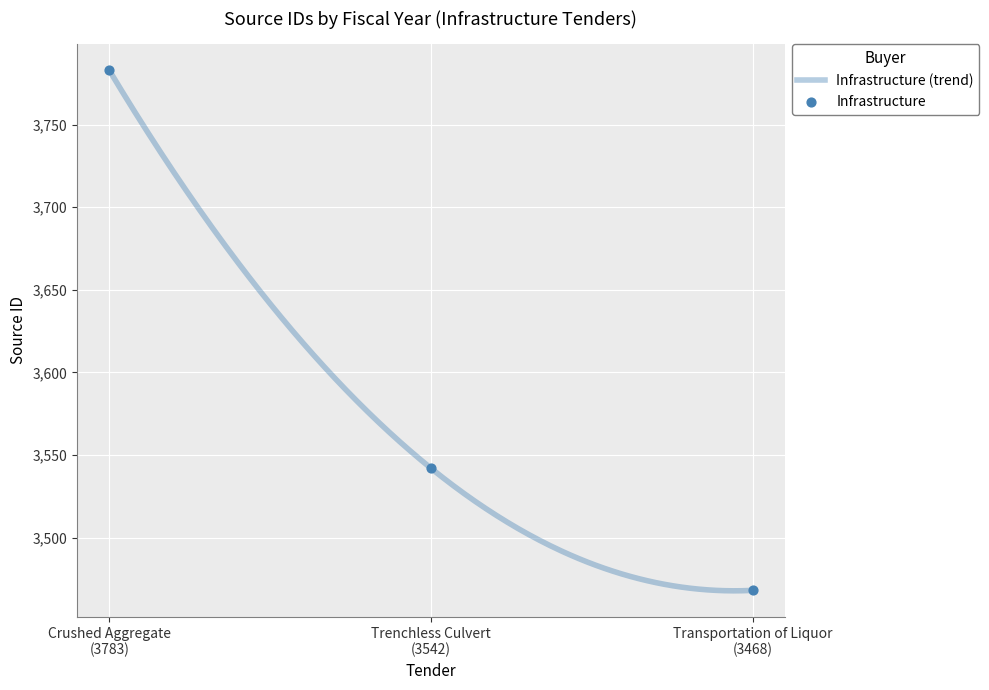

What is the highest value of the Infrastructure (trend) series?

3783.0